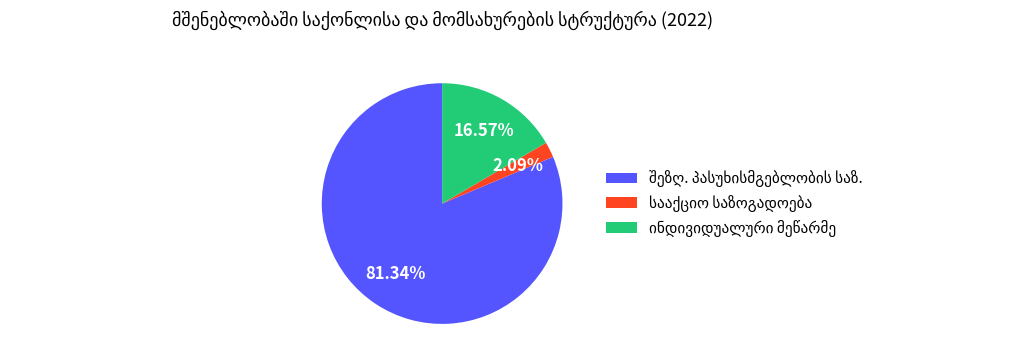

Is there a majority slice in this chart?

Yes